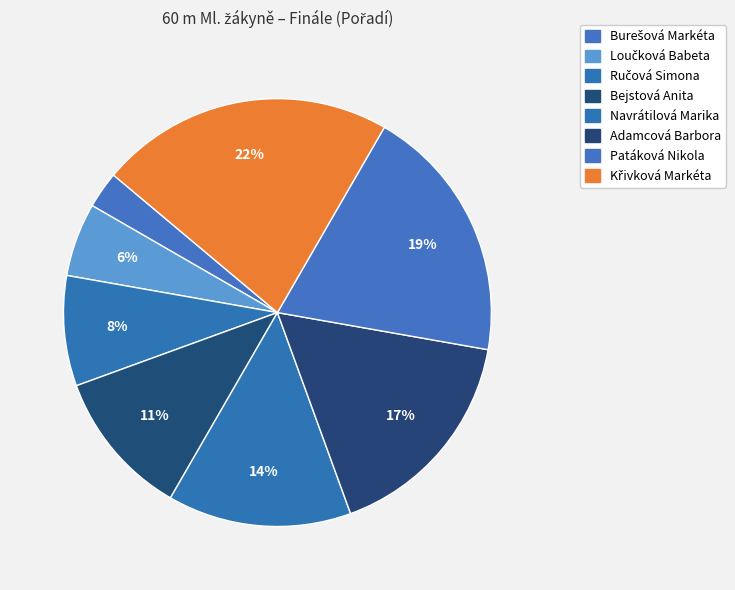

How many segments does this pie chart have?

8